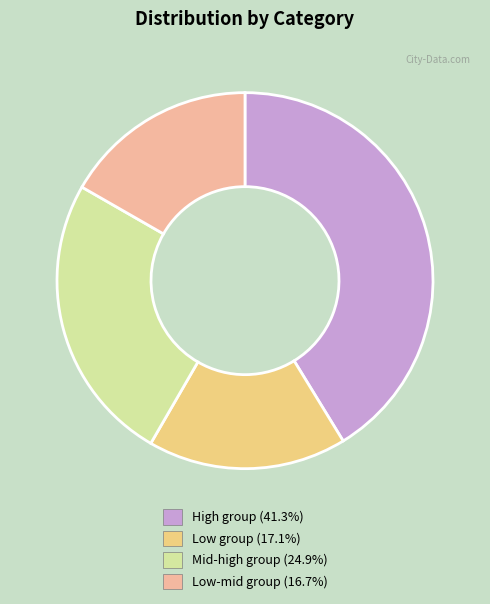

Is there any slice that represents more than half of the pie?

No